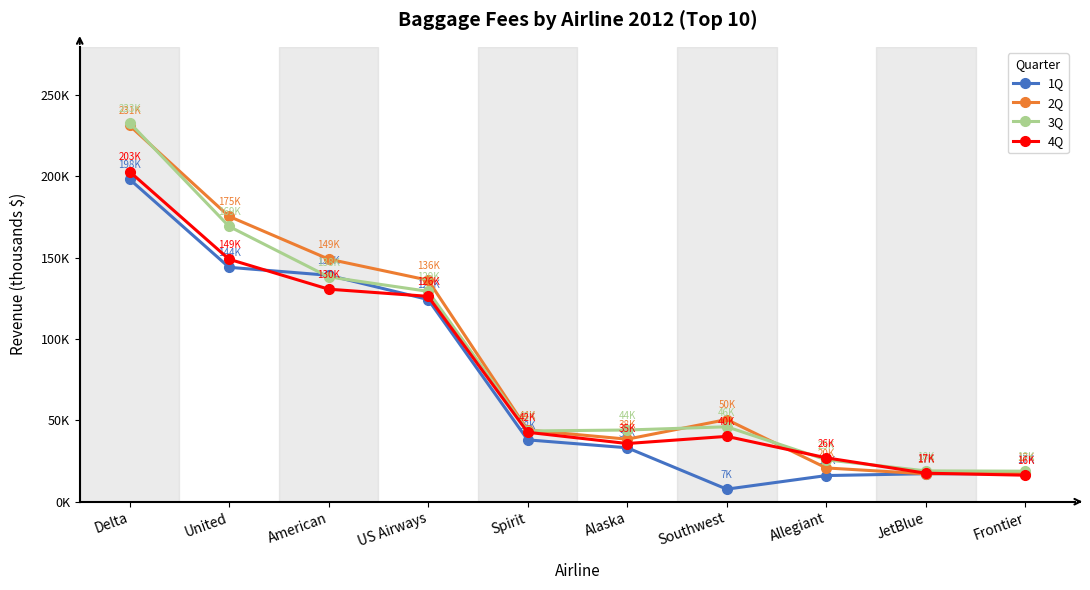

What are all the series names shown in the legend?

1Q, 2Q, 3Q, 4Q